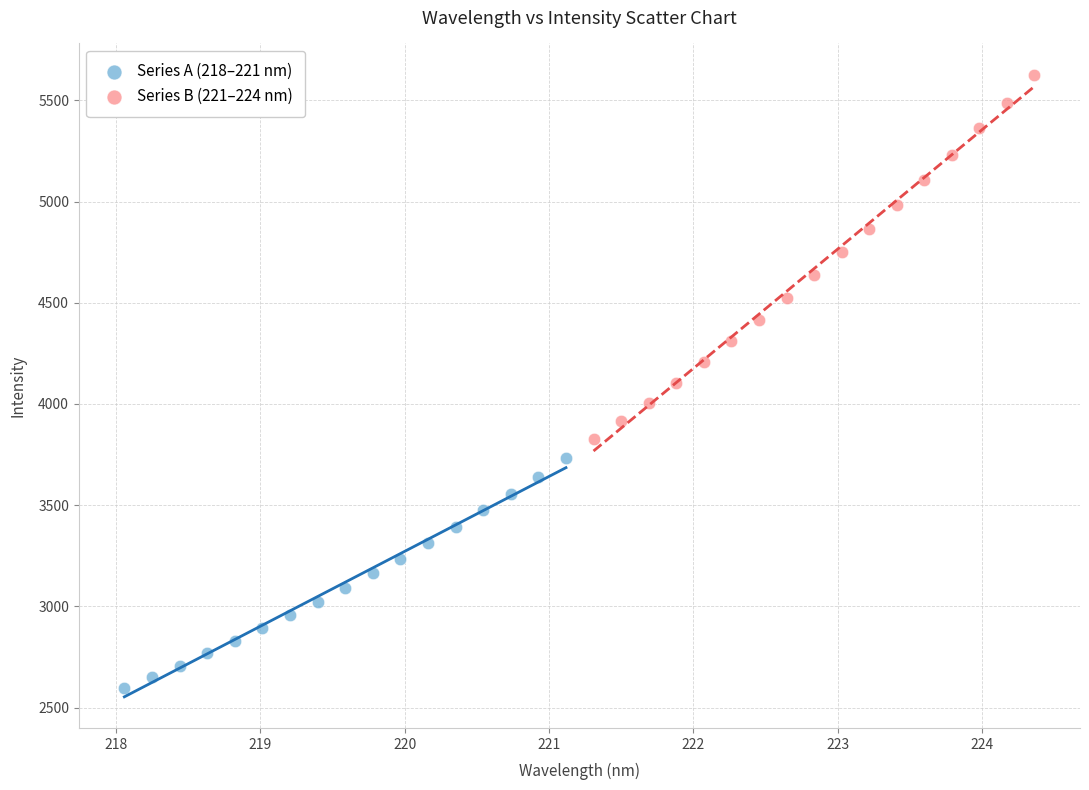

Which series has the largest Y range (max minus min)?

Series B (221–224 nm)